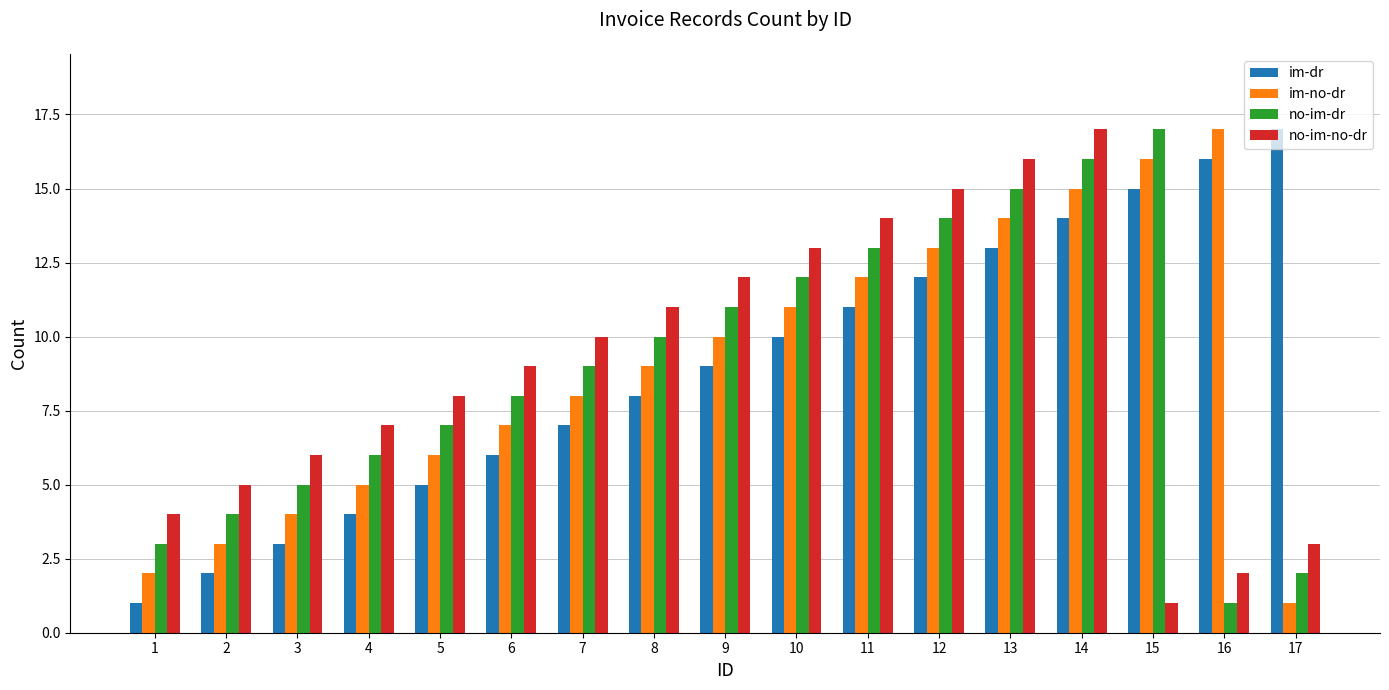

At which category is the sum across all series the highest?

14